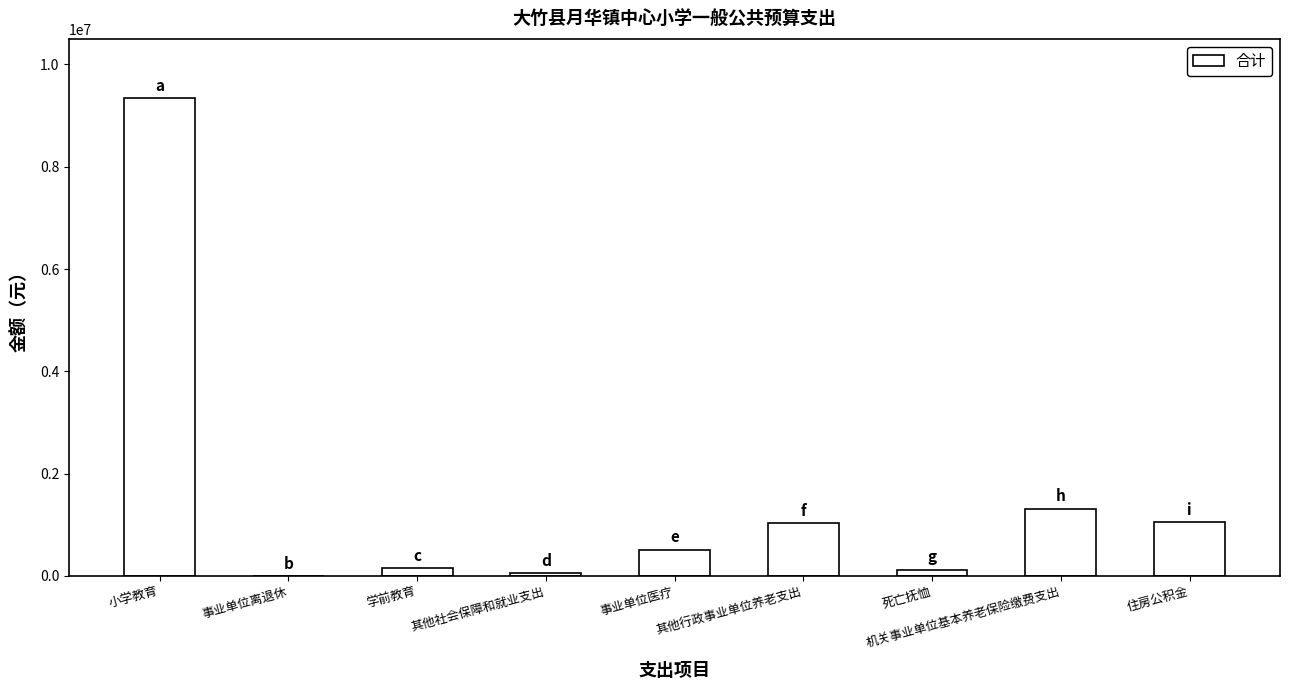

The value at 事业单位医疗 is 858281. True or false?

False